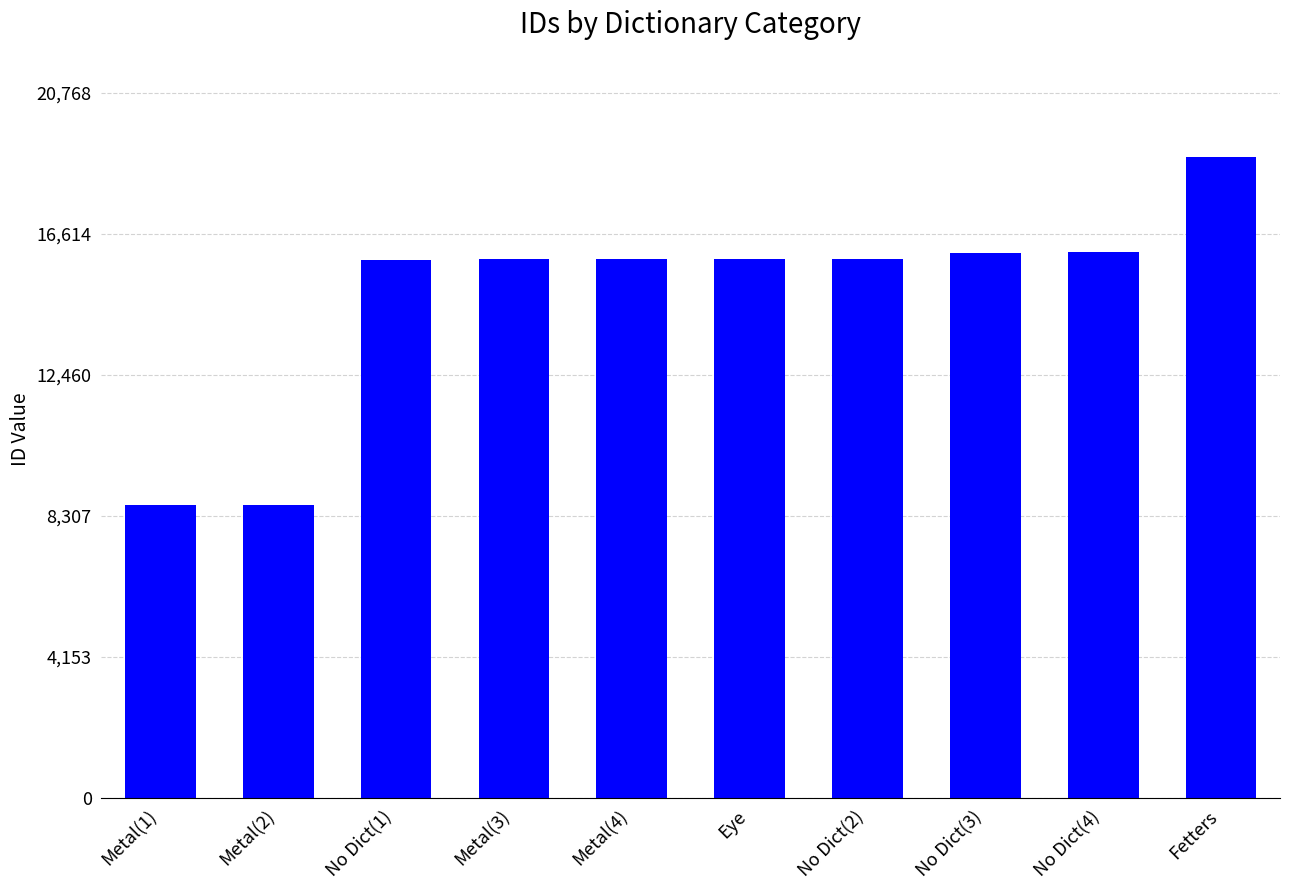

Read the value at Fetters, to the nearest 10.

18880